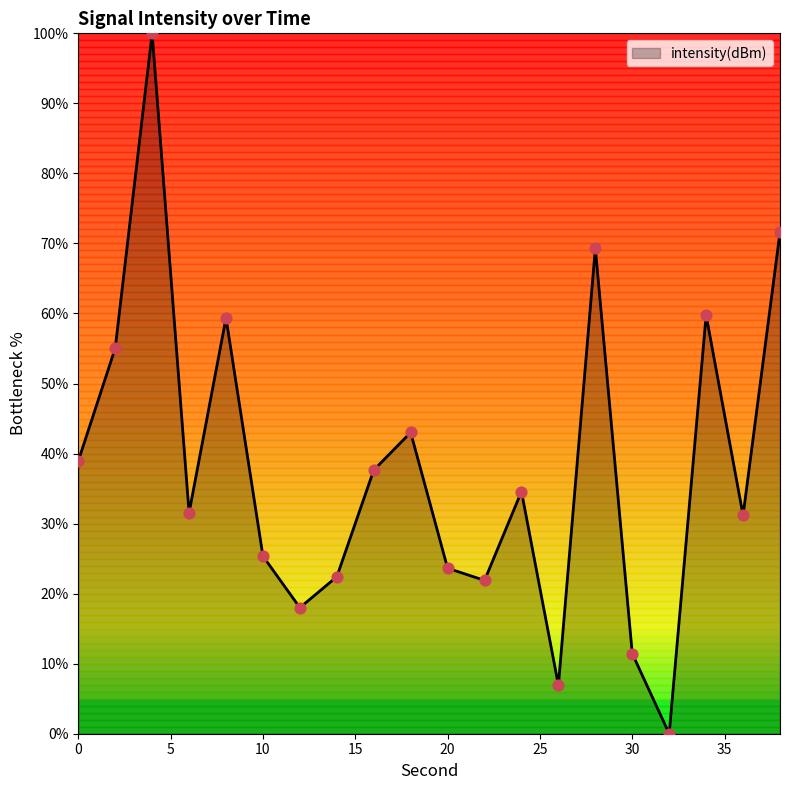

What is the maximum value shown in the chart?

100.0